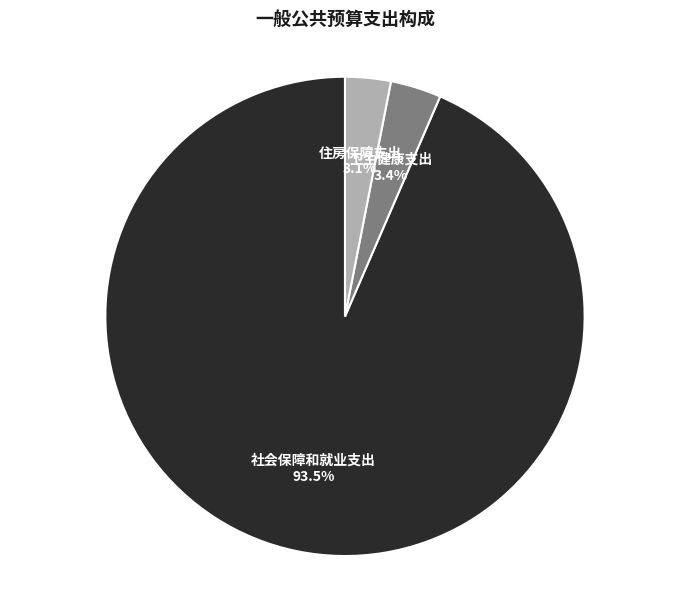

To the nearest percent, what percentage of the pie is 住房保障支出?

3%